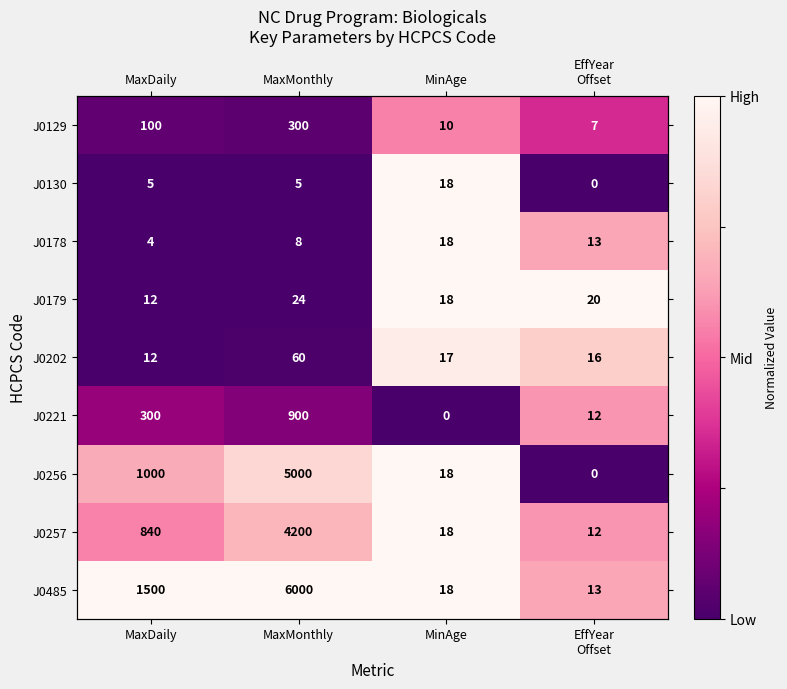

Count the number of data series in this chart.

9